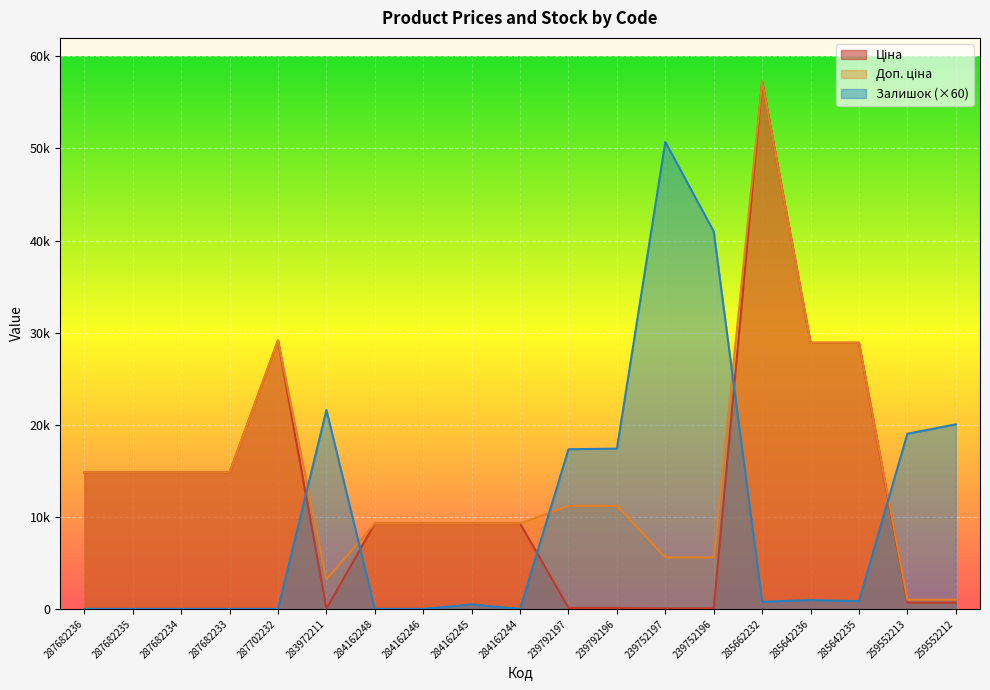

True or false: Ціна and Доп. ціна intersect in this chart.

False